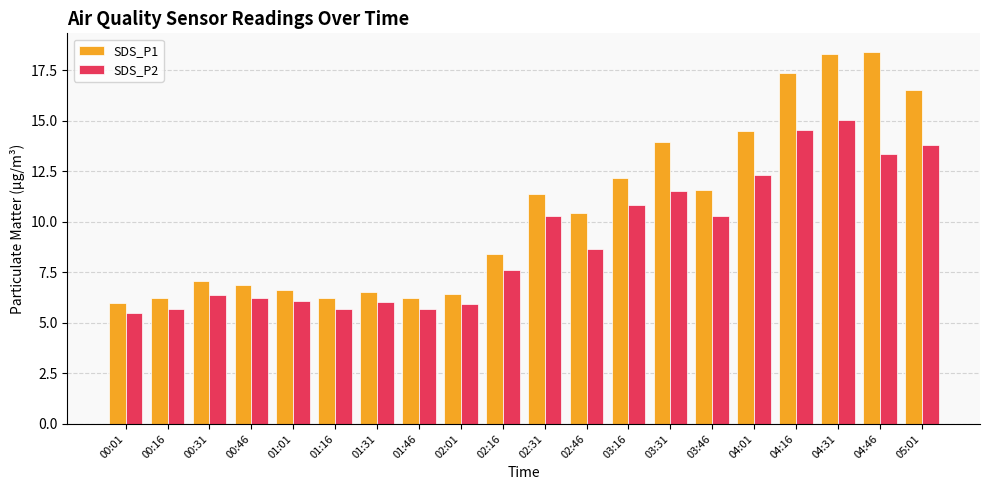

List the series in order of their overall mean, highest first.

SDS_P1, SDS_P2